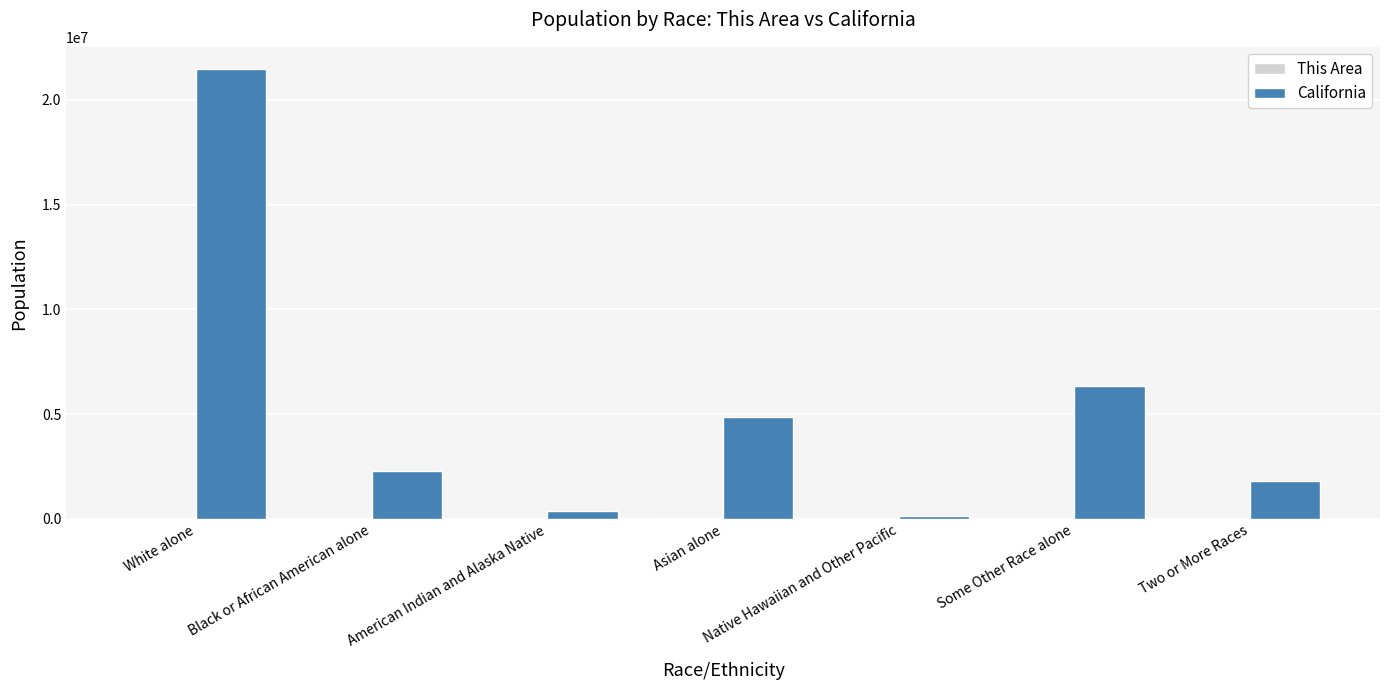

At which category is the sum across all series the highest?

White alone